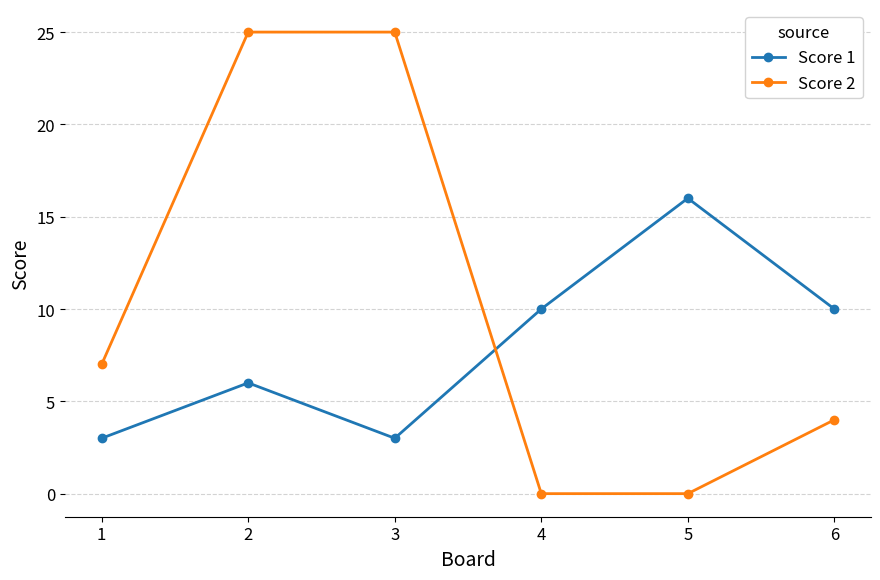

What is the maximum value shown in the chart?

25